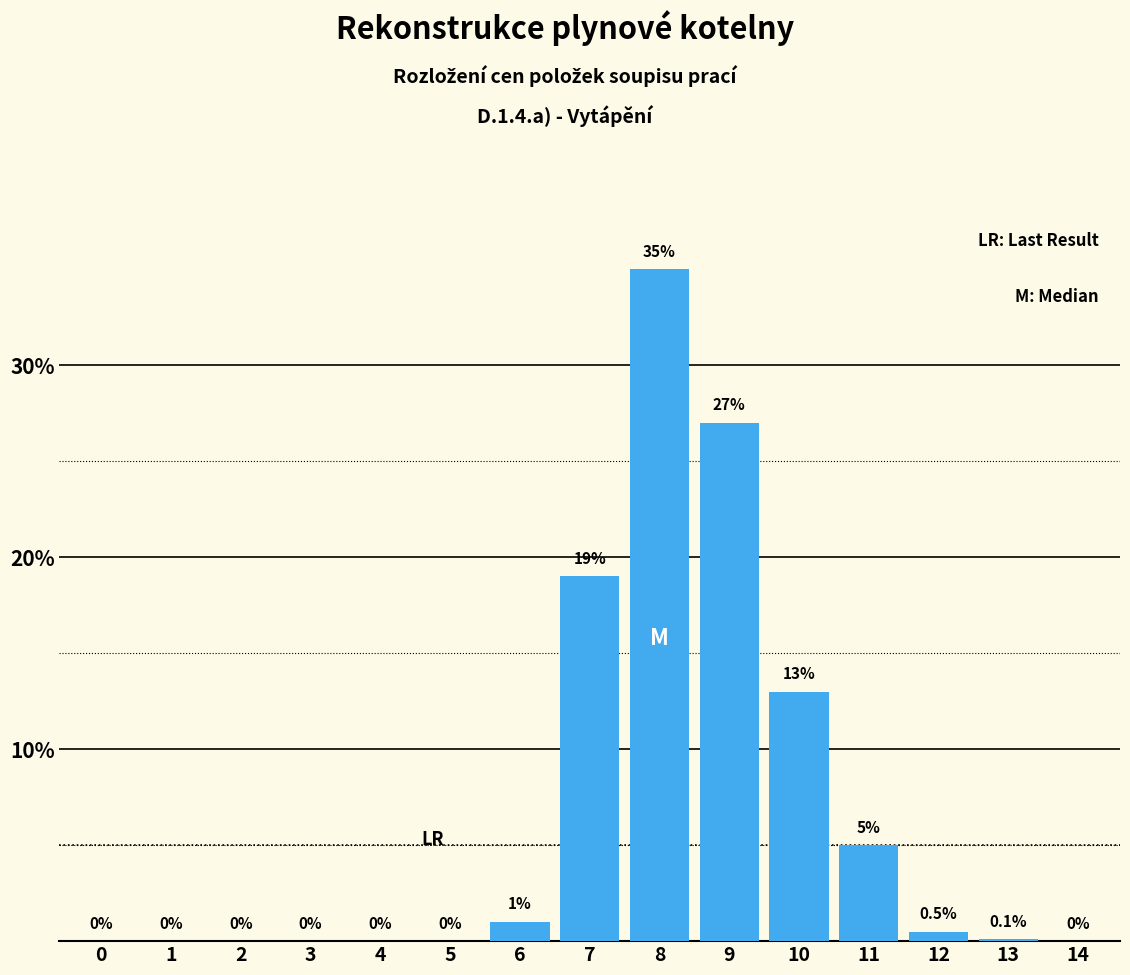

Reading left to right, transcribe all the data shown in this chart.

0=0.0	1=0.0	2=0.0	3=0.0	4=0.0	5=0.0	6=1.0	7=19.0	8=35.0	9=27.0	10=13.0	11=5.0	12=0.5	13=0.1	14=0.0